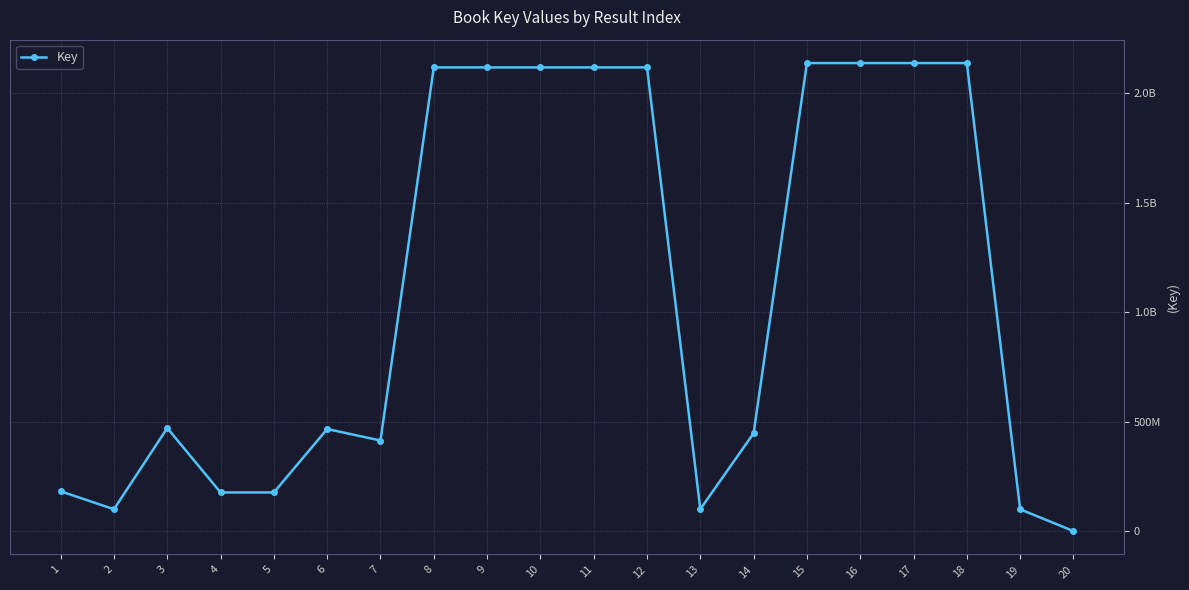

Does the chart have visible grid lines?

Yes